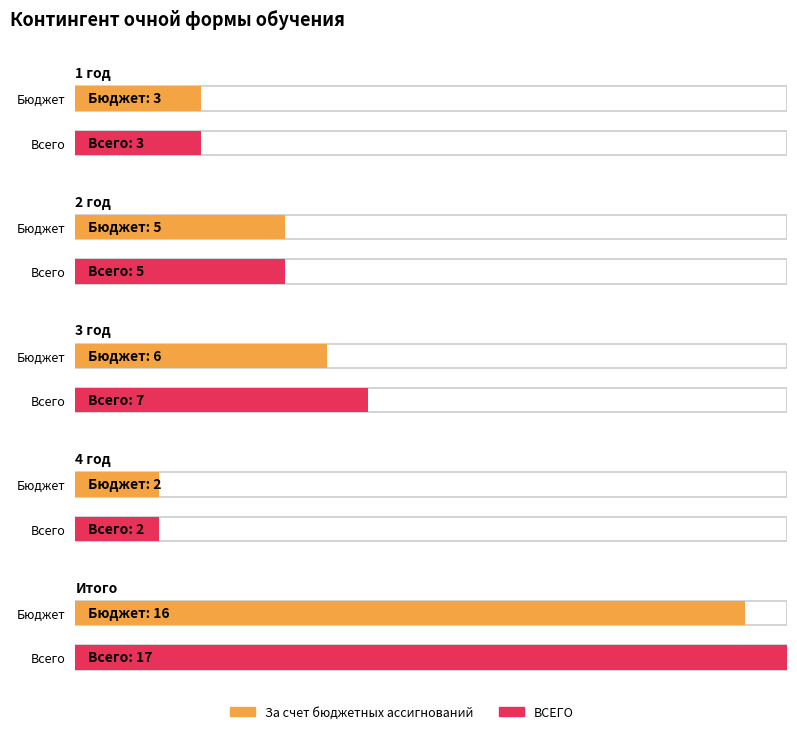

Where is ВСЕГО nearest to the value 9?

3 год